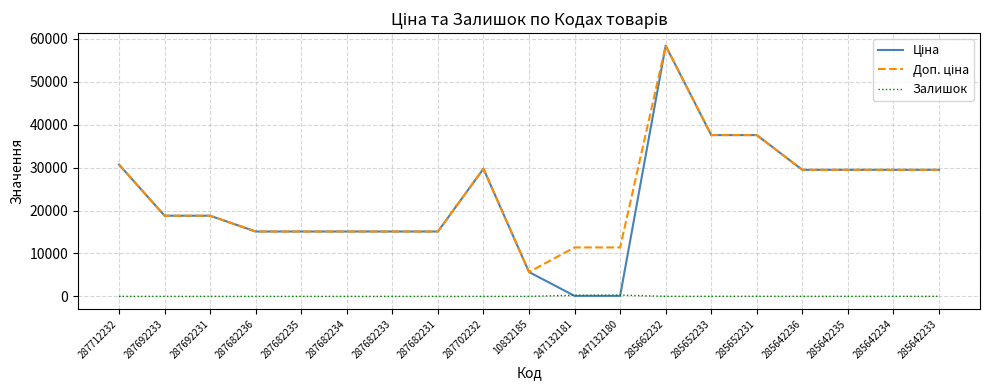

What is the total value across all series at 287682233?

30240.0